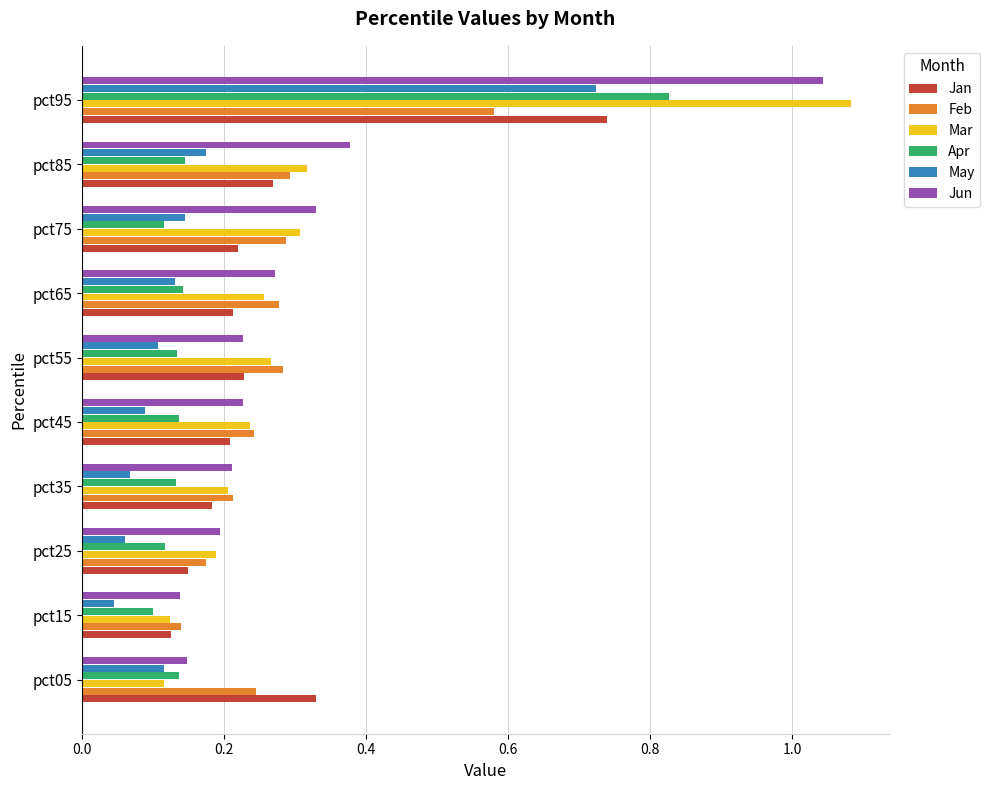

At which category does the chart reach its peak across all series?

pct95